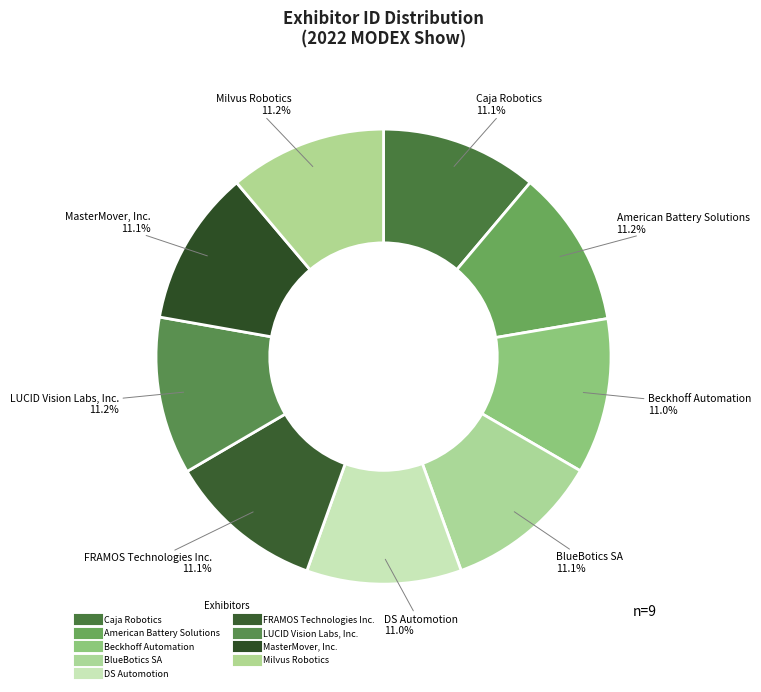

Count the number of slices in the pie.

9